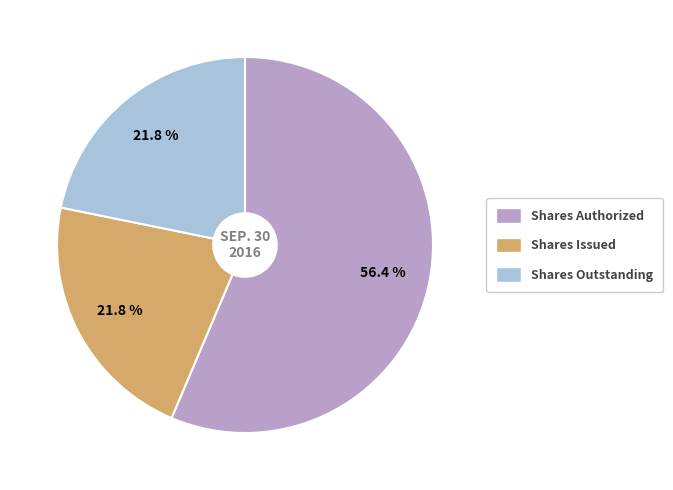

Is there any slice that represents more than half of the pie?

Yes